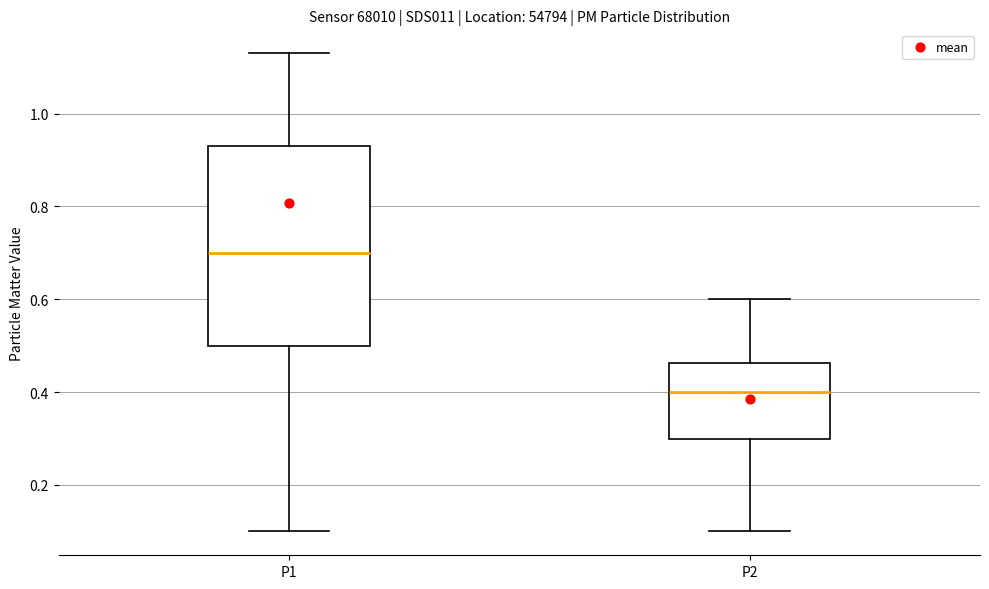

Reading left to right, transcribe this box plot: for each box, give where its median line is, the range the box spans, and where its two whiskers end, as read against the y-axis. The values are not printed on the chart, so give them approximately, as read against the axis.

P1: median 0.70, box 0.50 to 0.94, whiskers 0.10 to 1.14
P2: median 0.40, box 0.30 to 0.46, whiskers 0.10 to 0.60